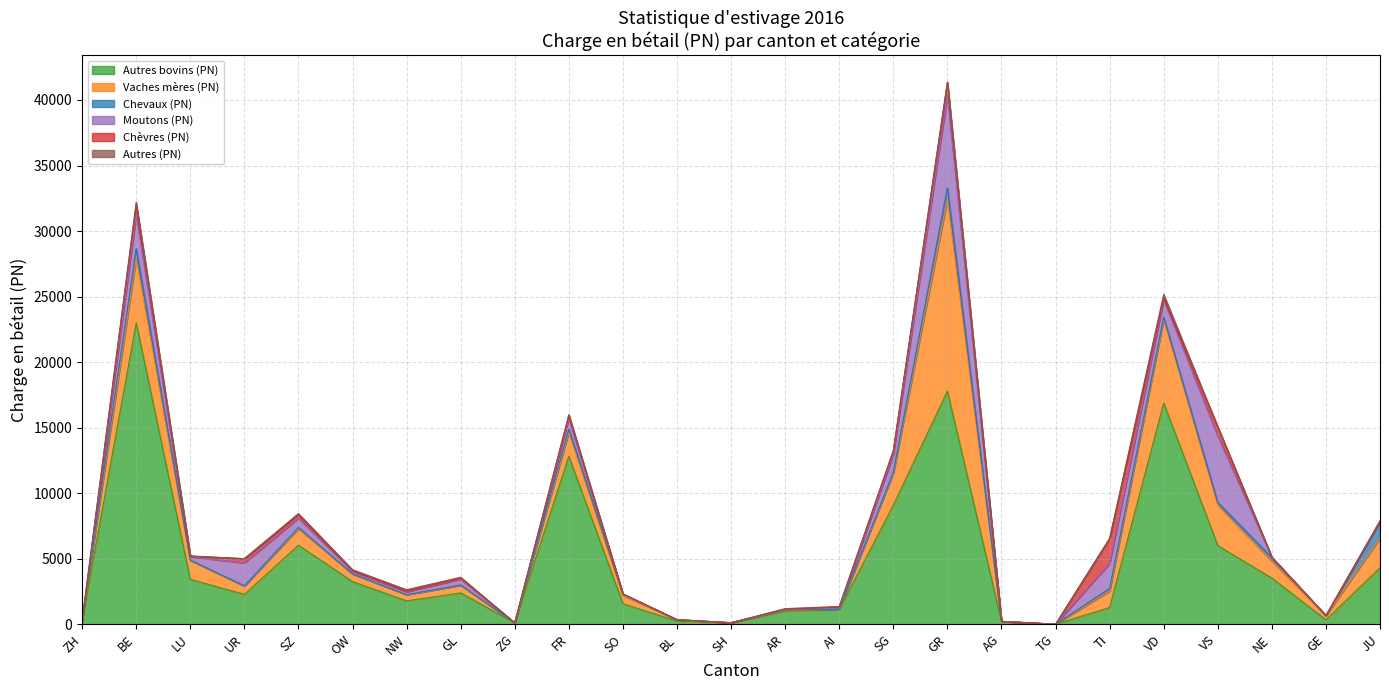

What are all the series names shown in the legend?

Autres bovins (PN), Vaches mères (PN), Chevaux (PN), Moutons (PN), Chèvres (PN), Autres (PN)